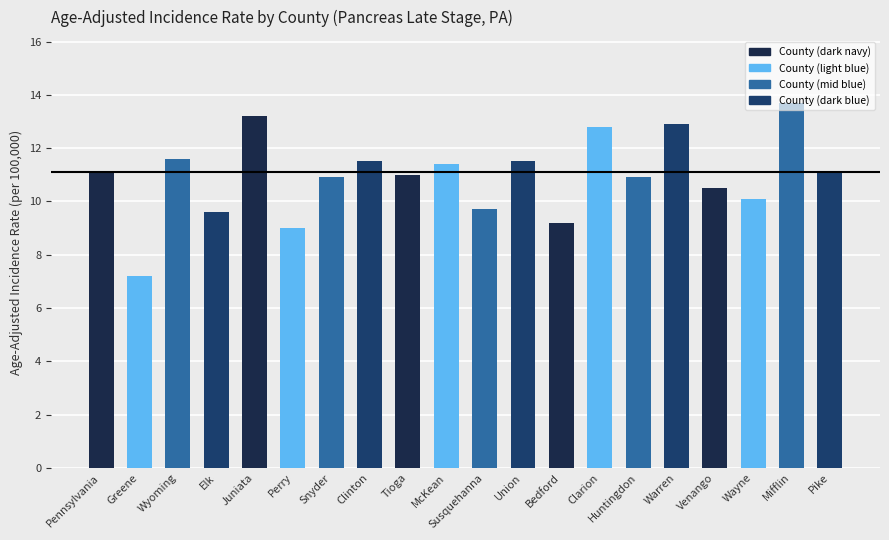

What is the label of the 11th bar from the right?

McKean